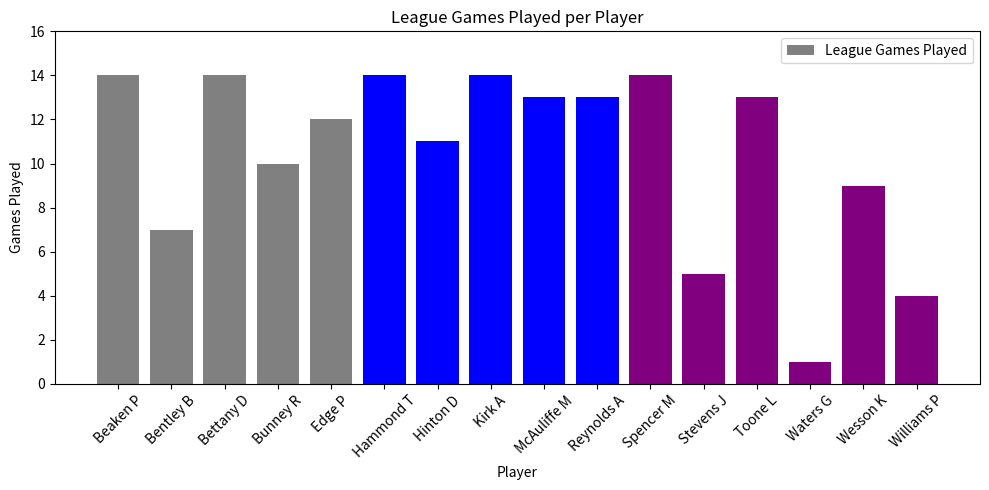

What is the label of the 1st bar from the right?

Williams P